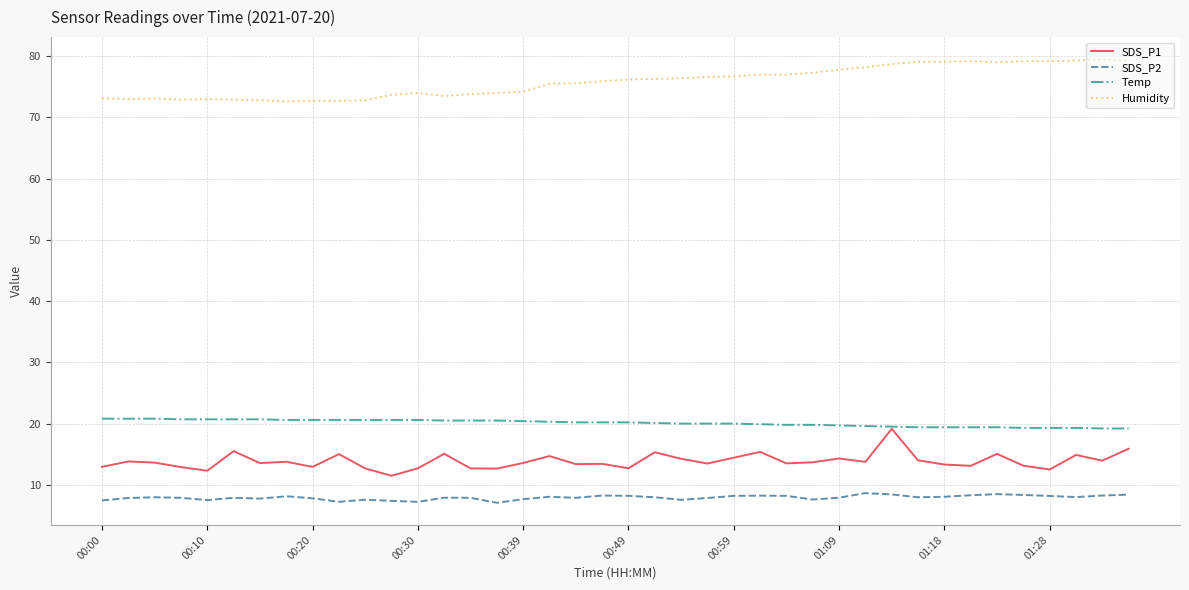

Which series has the largest total across all categories?

Humidity